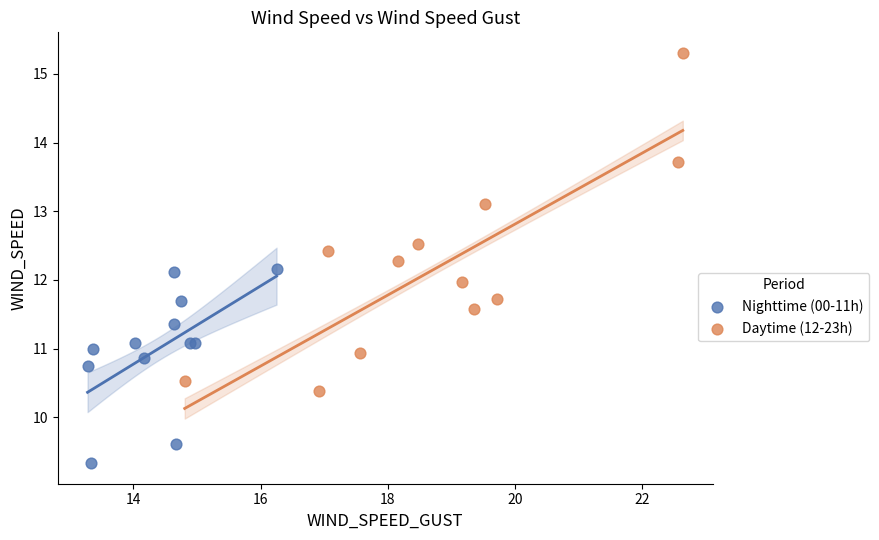

Which series has the largest Y range (max minus min)?

Daytime (12-23h)